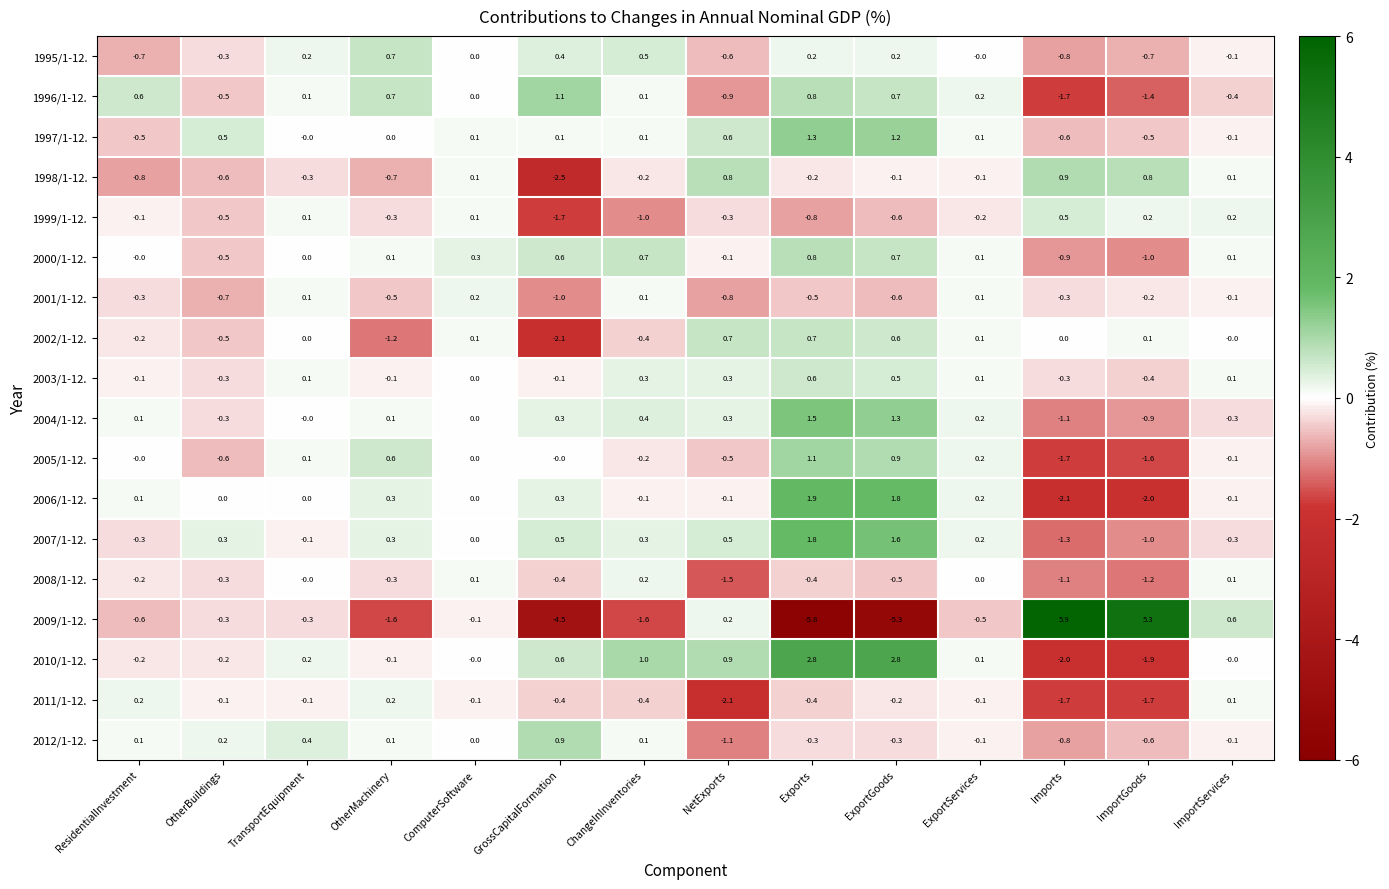

What is the sum of the 2004/1-12. values at TransportEquipment and Exports?

1.5